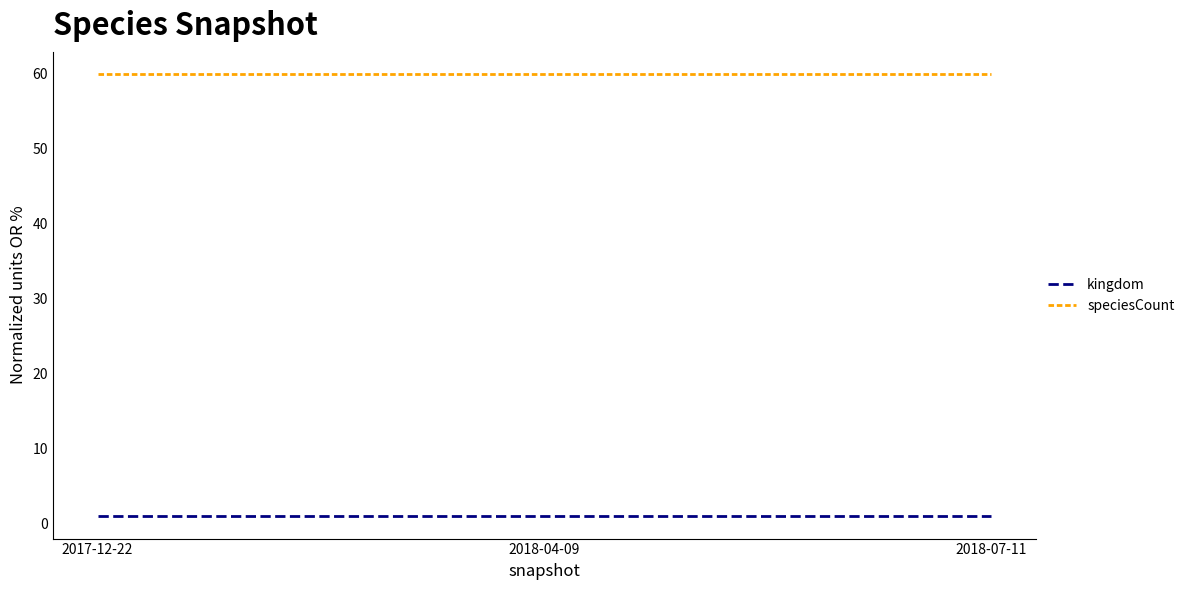

Which series has the largest total across all categories?

speciesCount